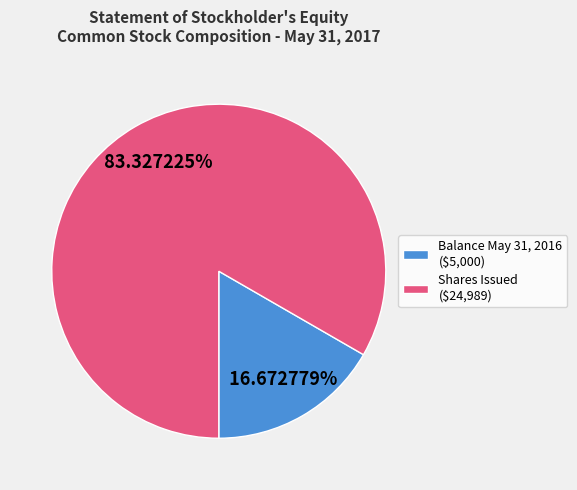

Does Balance May 31, 2016 ($5,000) represent more than half of the total?

No